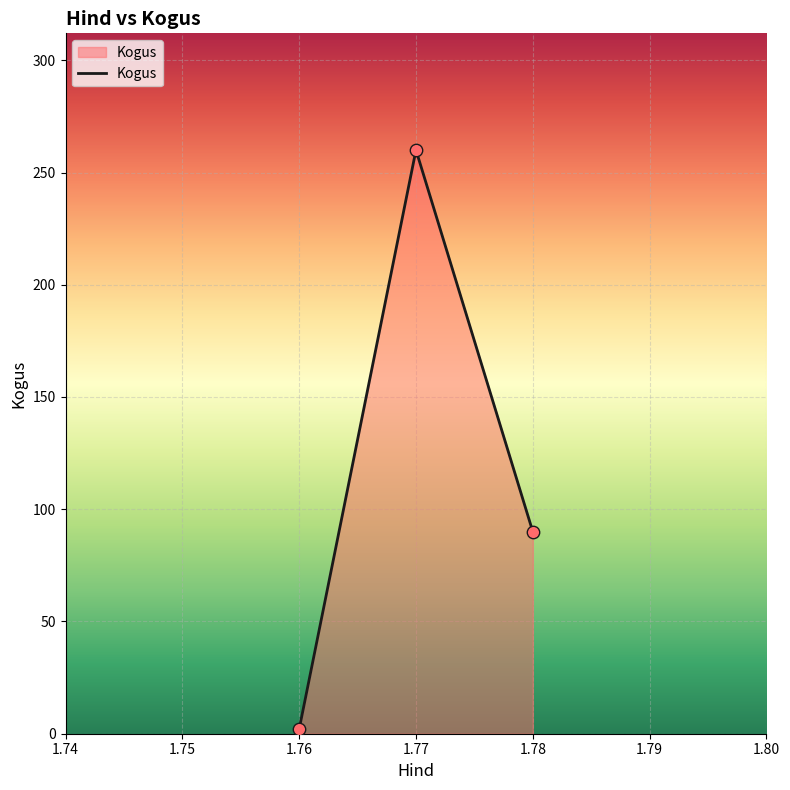

What is the ratio of the value at 1.77 to the value at 1.78?

2.9